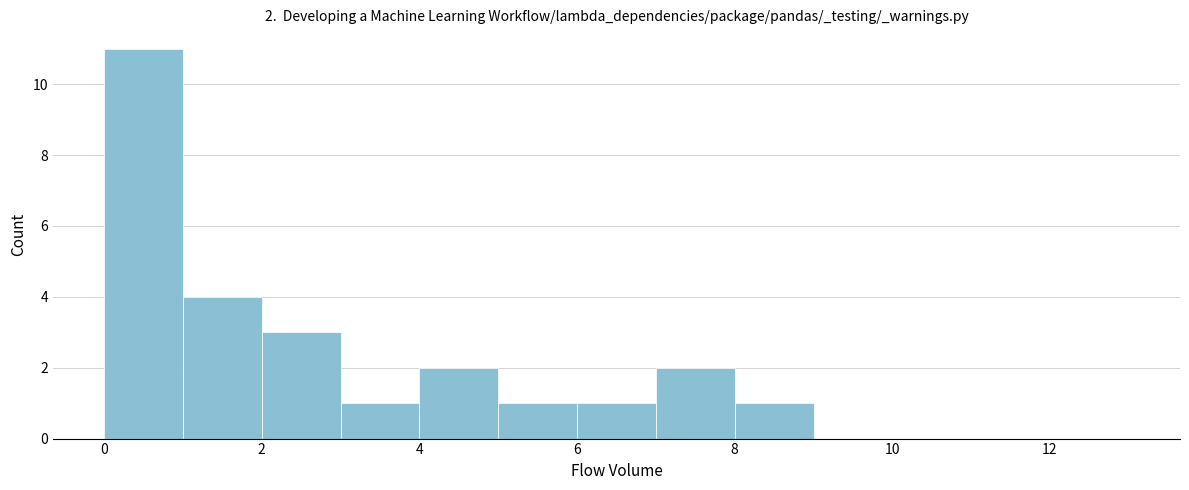

Which range on the x-axis has the tallest bar?

0 to 1